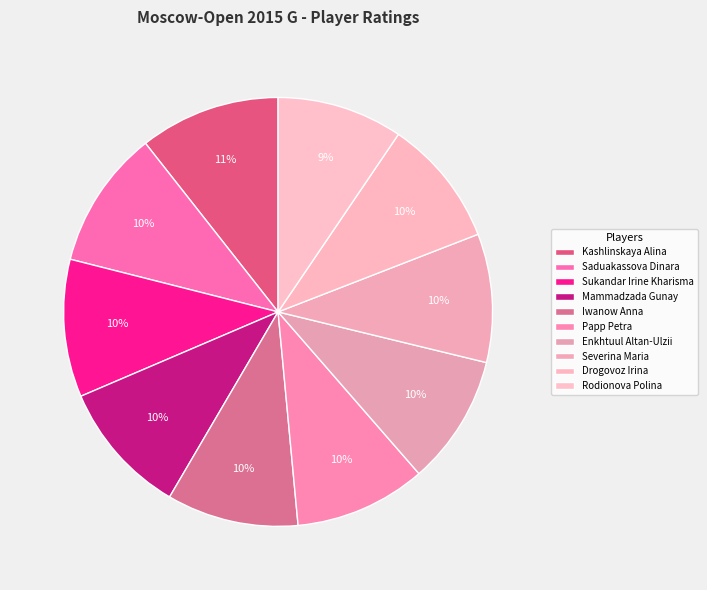

Which slice is the largest?

Kashlinskaya Alina